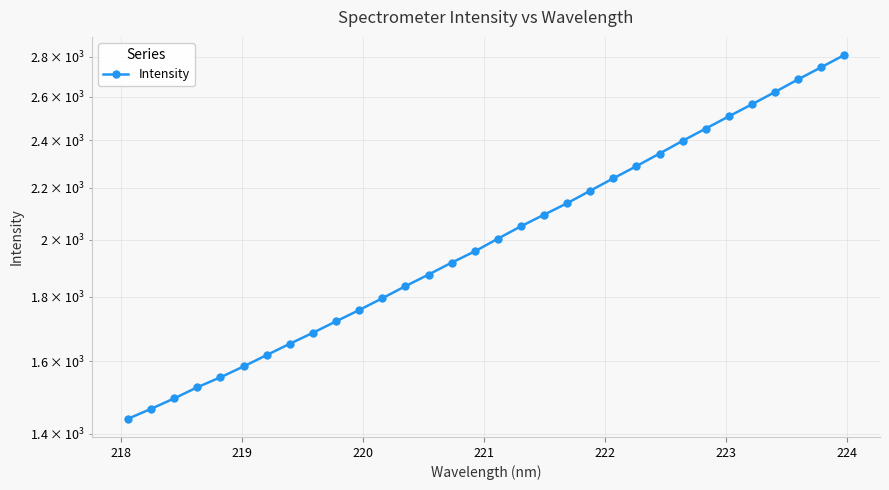

How many data points are less than 2003?

16